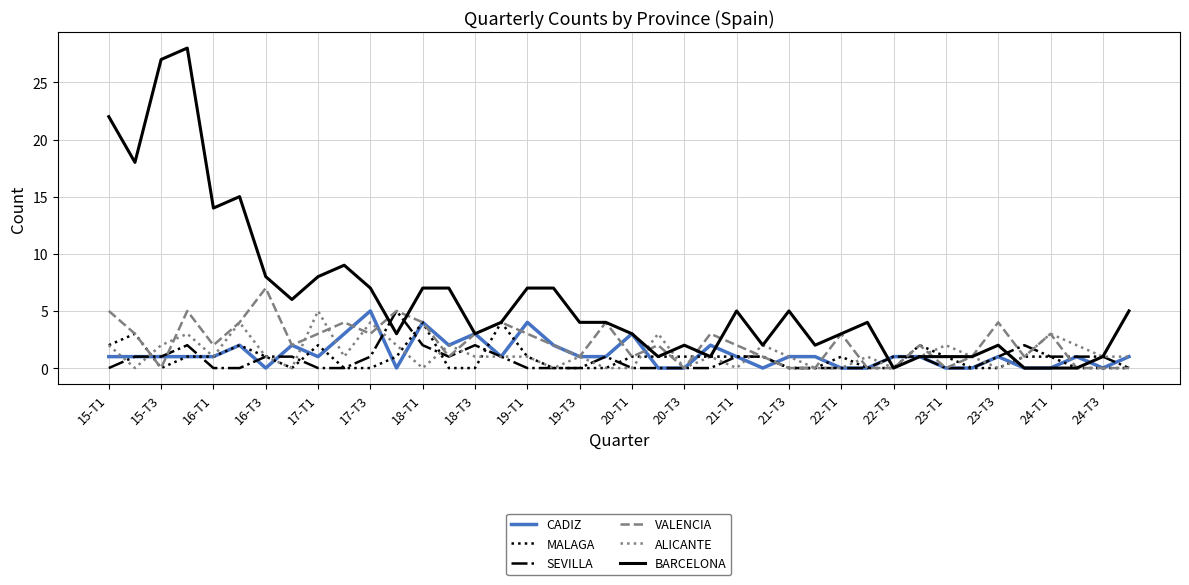

What is the maximum value shown in the chart?

28